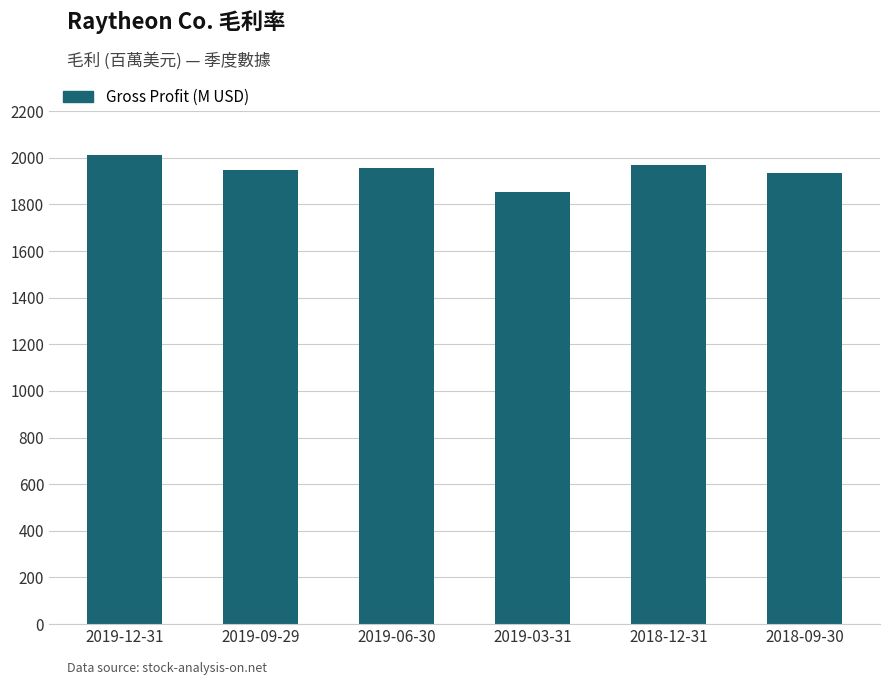

What is the change in value from 2019-03-31 to 2018-09-30?

+83